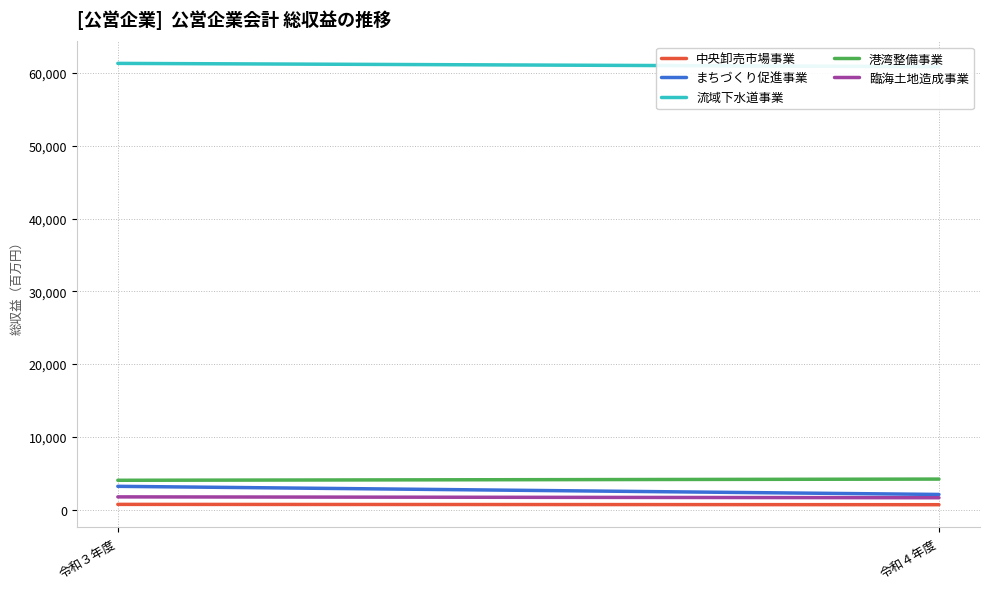

What is the total value across all series at 令和３年度?

71017.0